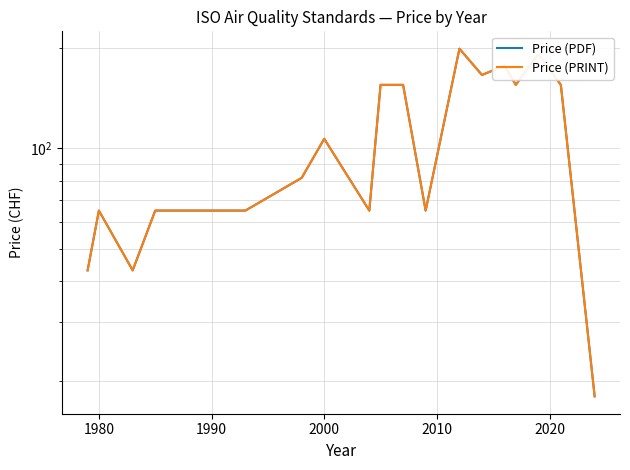

True or false: Price (PDF) and Price (PRINT) cross at least once.

False